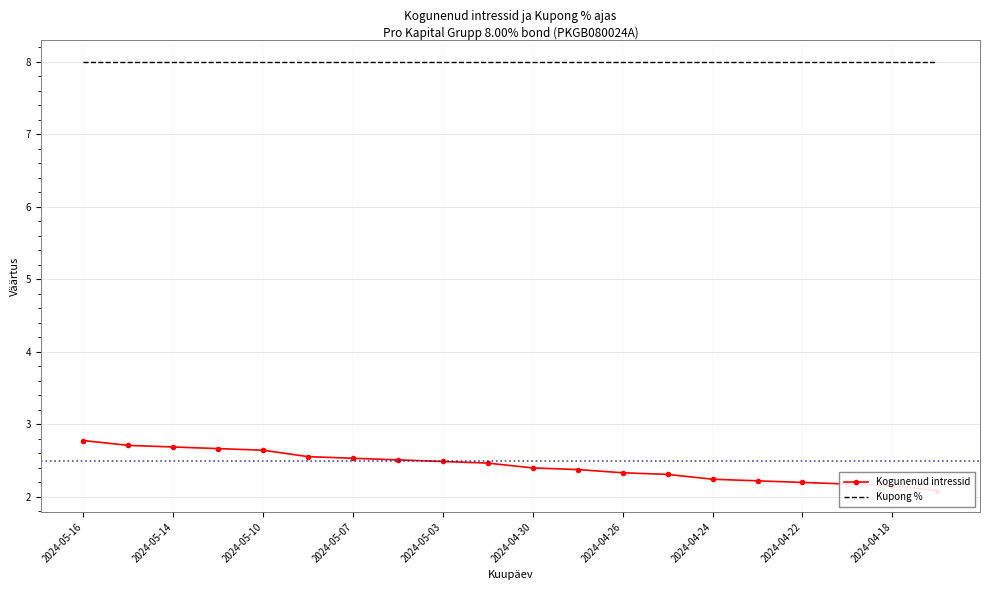

How many Kogunenud intressid values are between 2 and 3?

20